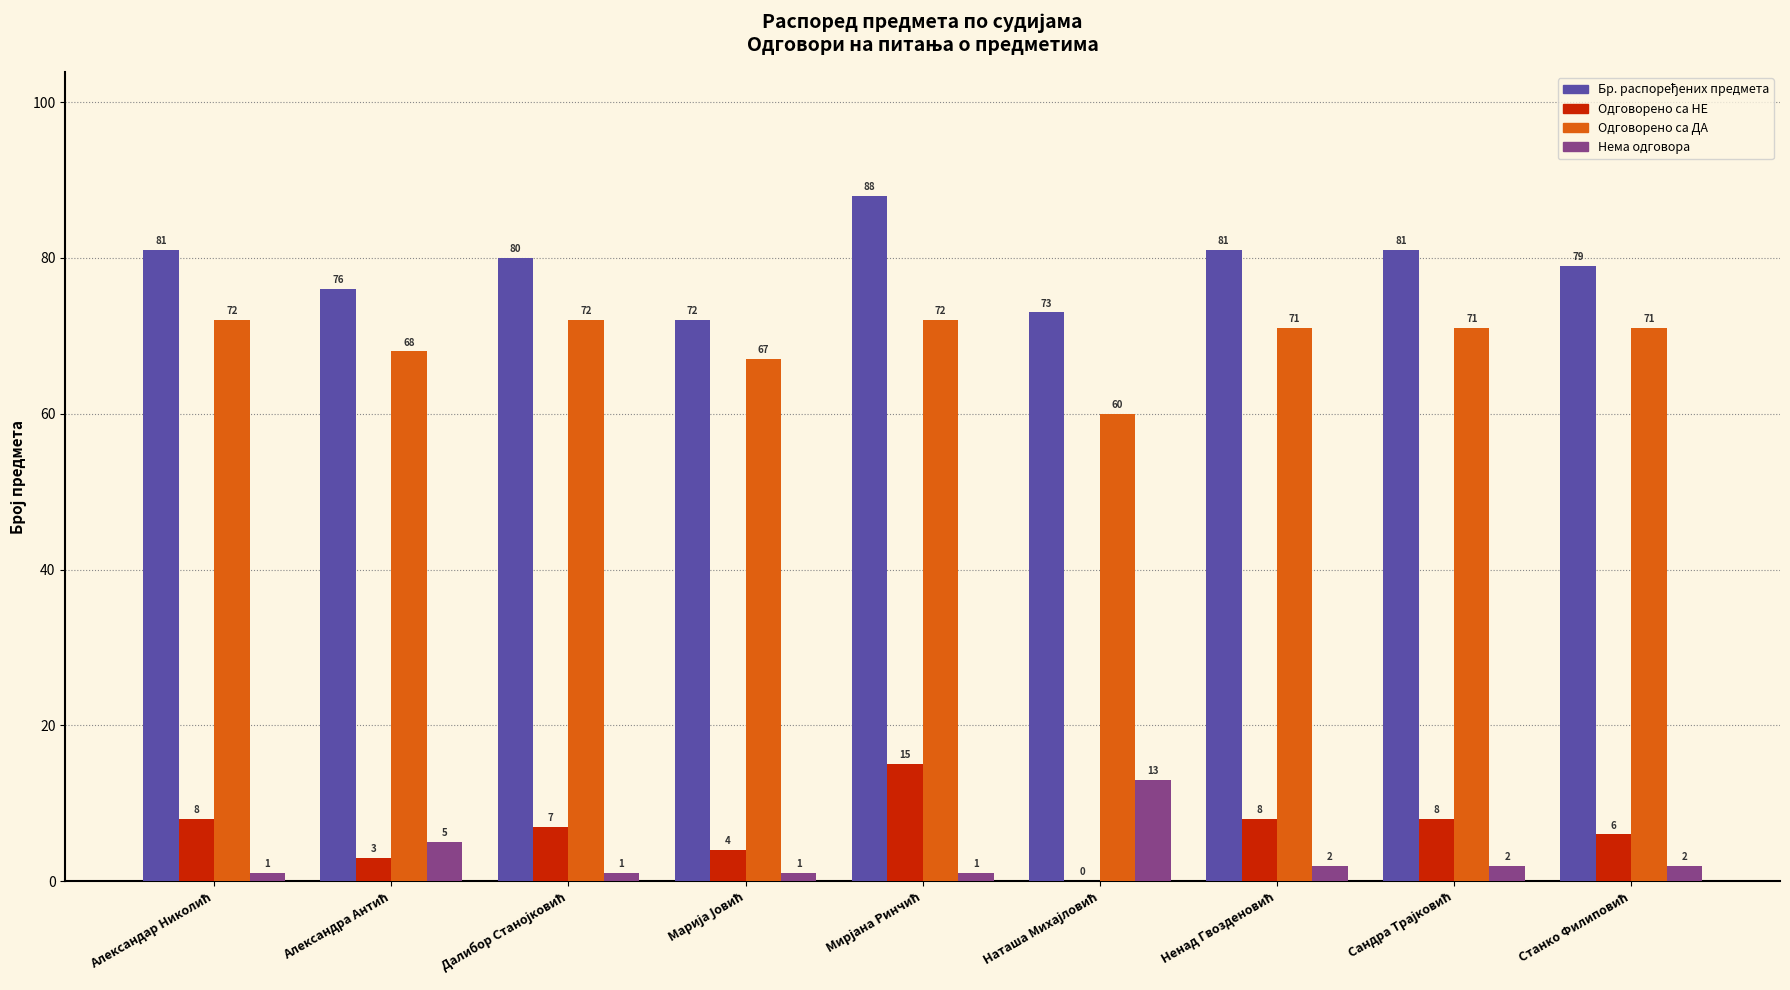

What is the sum of all Одговорено са НЕ values?

59